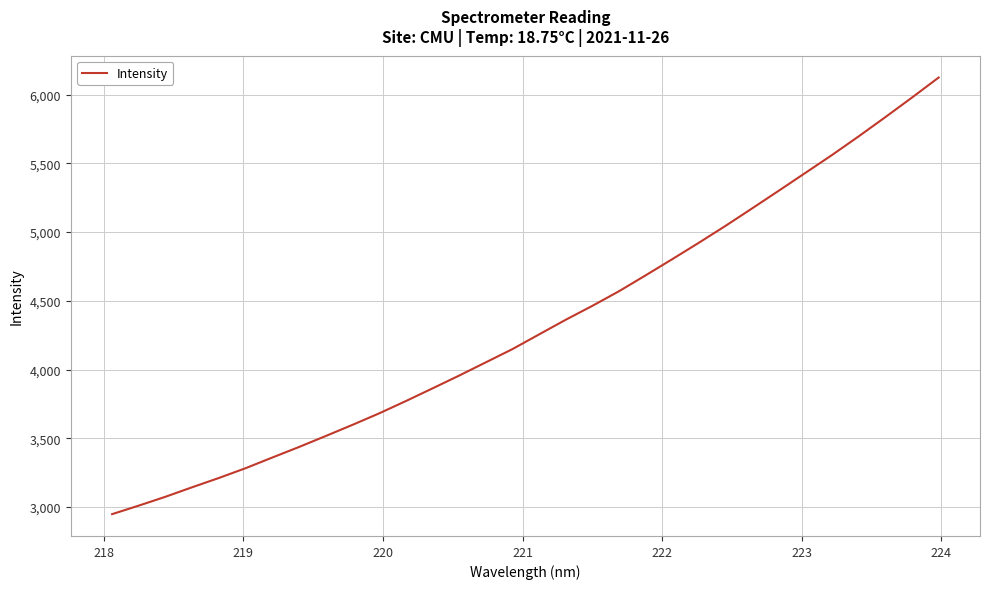

What is the smallest value displayed?

2949.1